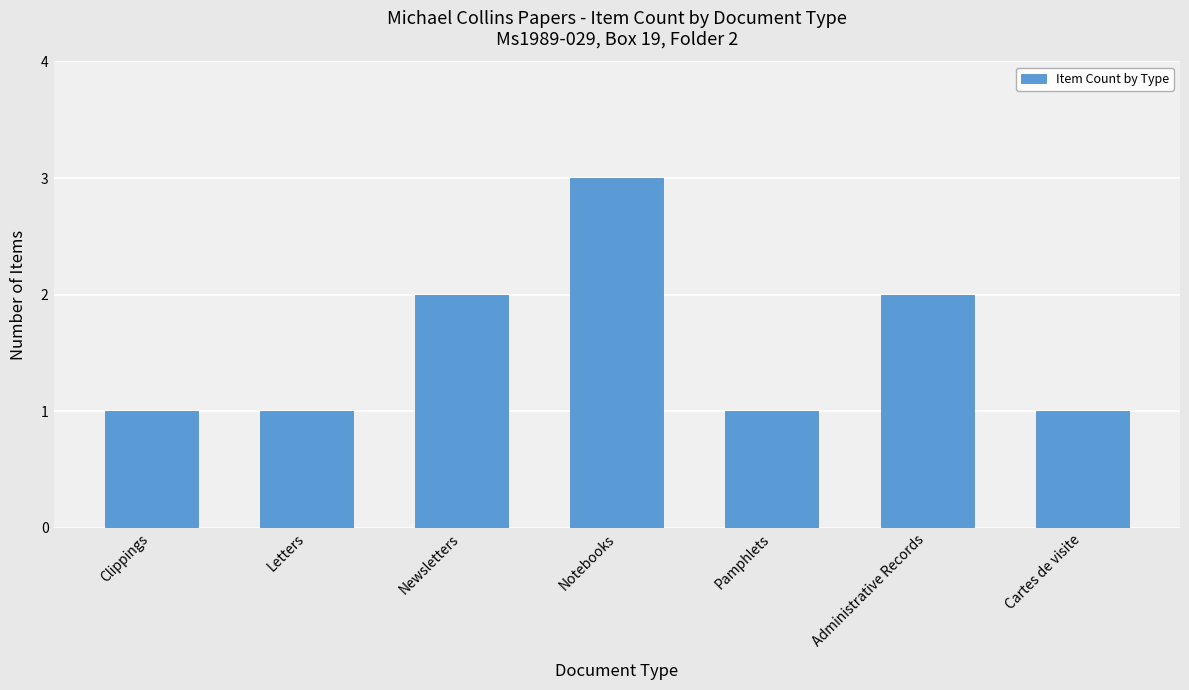

What is the label of the 5th bar from the right?

Newsletters